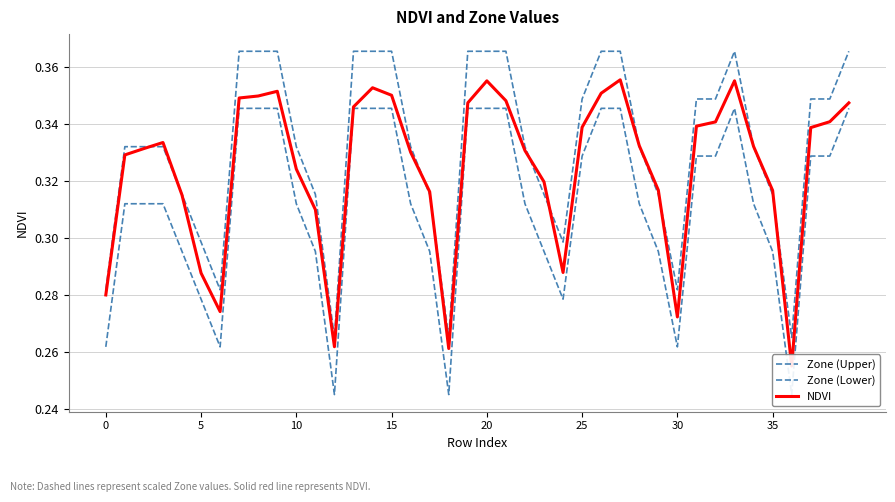

True or false: Zone (Lower) and NDVI cross at least once.

False